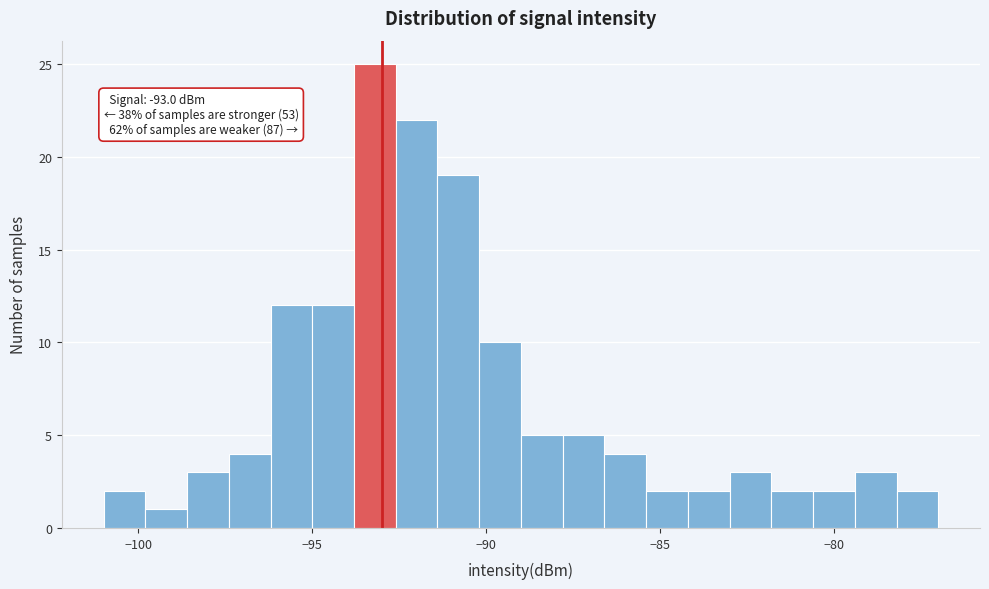

Read against the x-axis, roughly where is the centre of the tallest bar?

-93.0